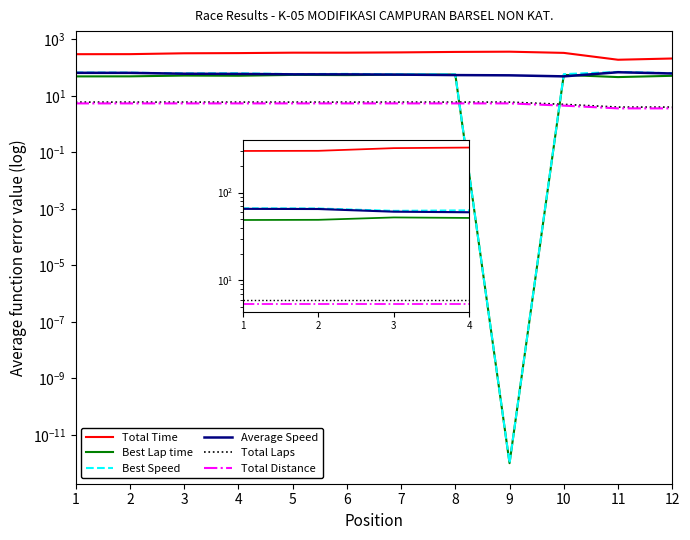

The value of Total Distance at 4 is 5.4. True or false?

True